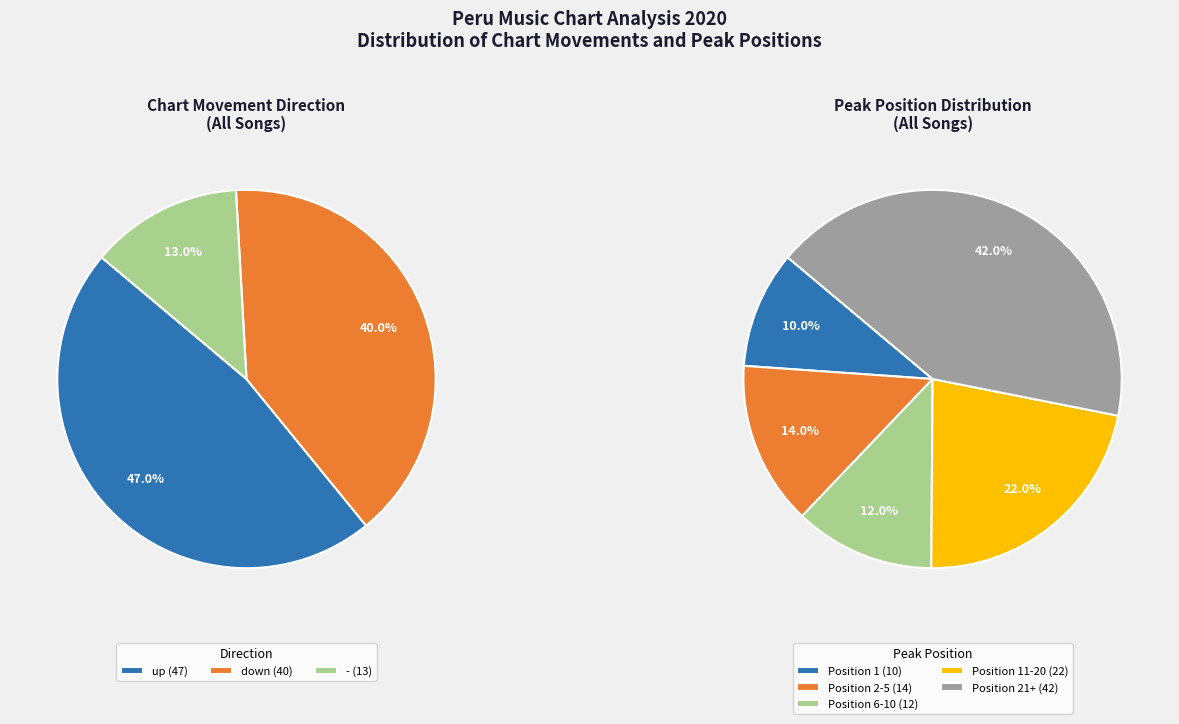

To the nearest percent, what is the difference between the down and up slice percentages?

7%